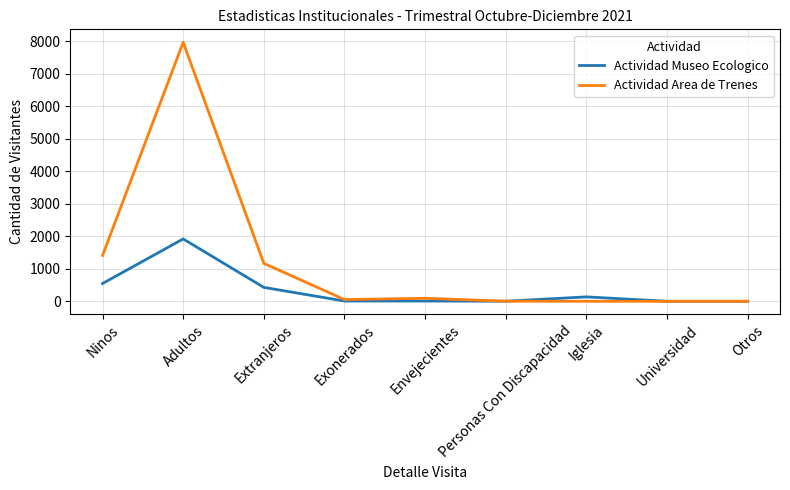

What is the highest value of the Actividad Area de Trenes series?

7970